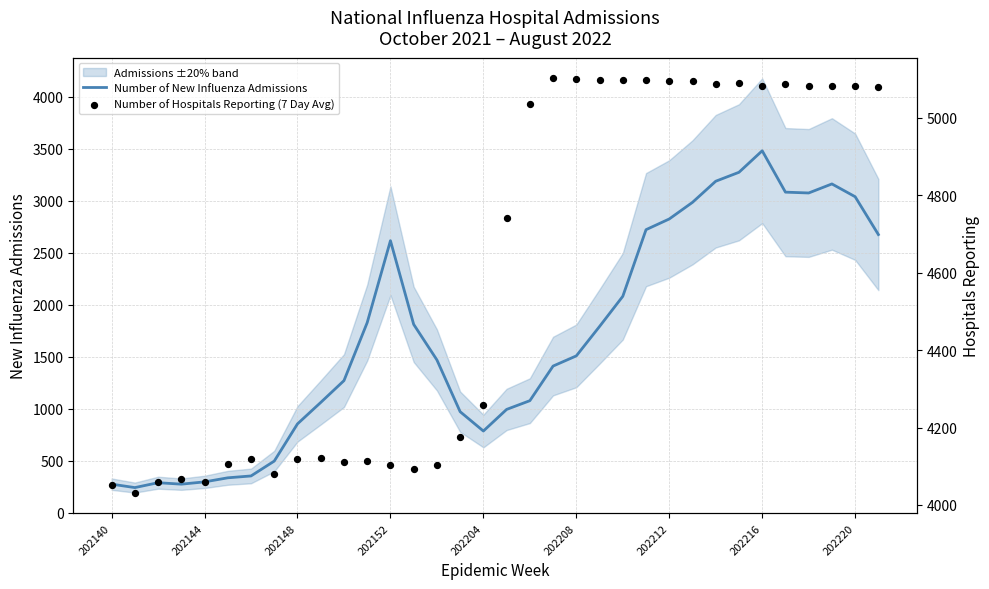

Which series reaches the minimum Y coordinate?

Number of New Influenza Admissions